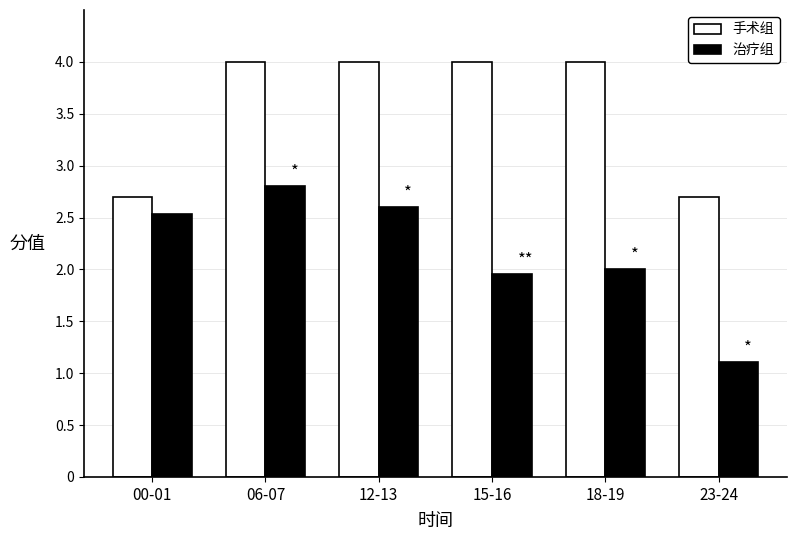

Is the value of 手术组 at 06-07 greater than the value of 治疗组 at 06-07?

Yes